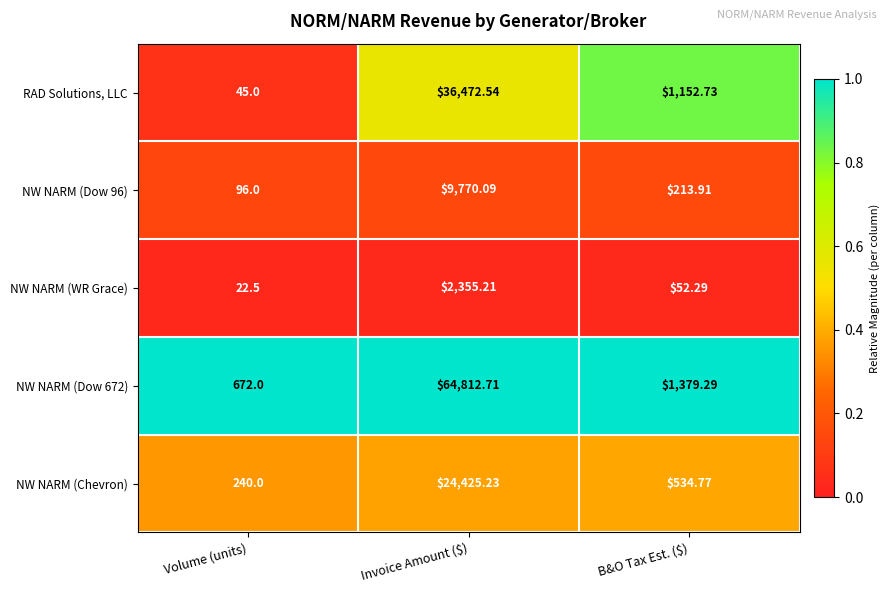

Which label corresponds to the largest value in the chart?

Invoice Amount ($)